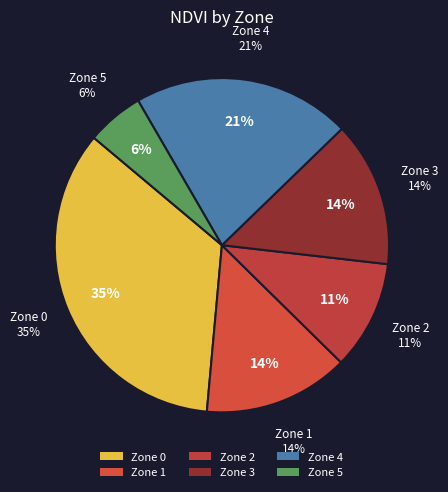

Does Zone 3 represent more than half of the total?

No